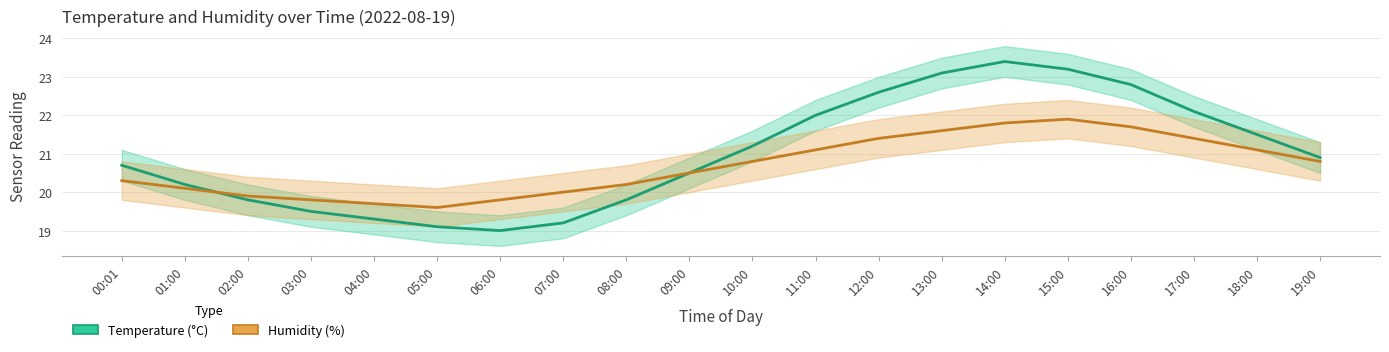

At 02:00, list the series in order from largest to smallest.

Humidity (% - offset), Temperature (°C)